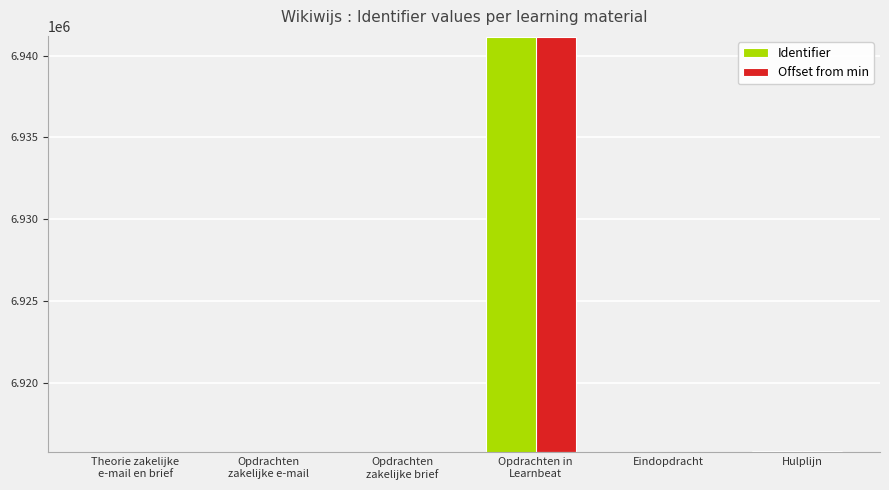

Reading left to right, list all the values displayed in this chart.

Identifier: 6915784	6915811	6915812	6941112	6915815	6915834
Offset from min: 0	27	28	25328	31	50